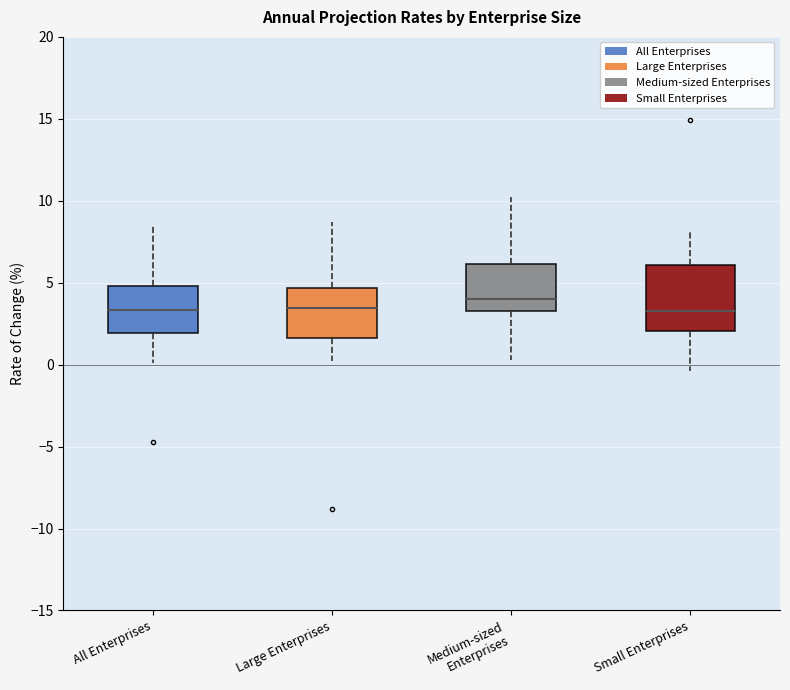

Comparing the boxes themselves (not the whiskers), which one is the tallest?

Small Enterprises